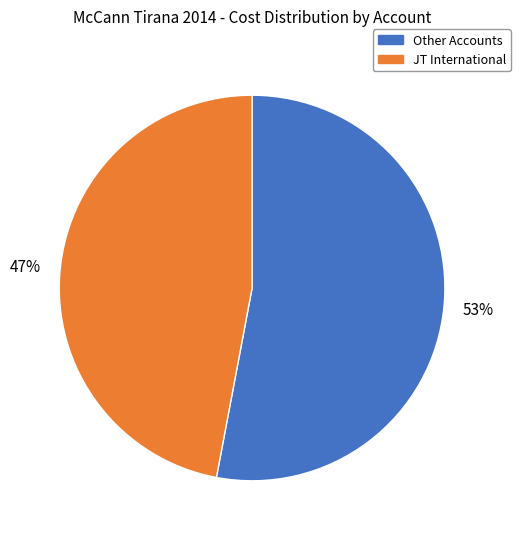

Is there a majority slice in this chart?

Yes